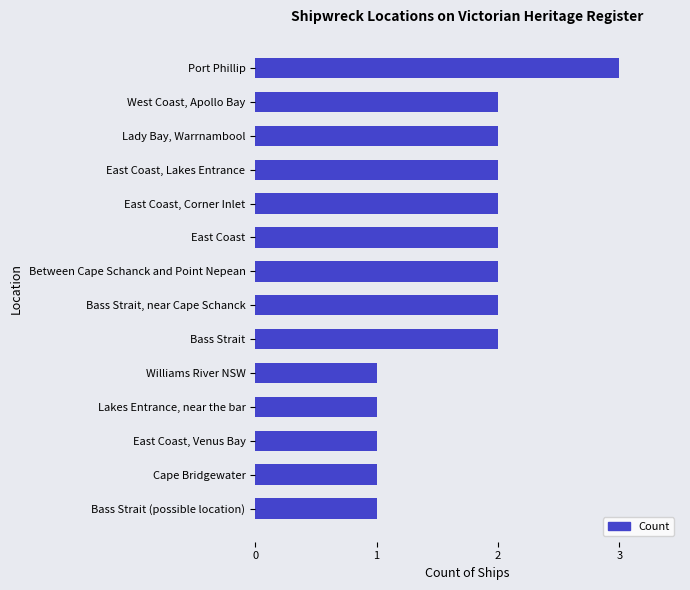

The value at East Coast, Corner Inlet is 3. True or false?

False